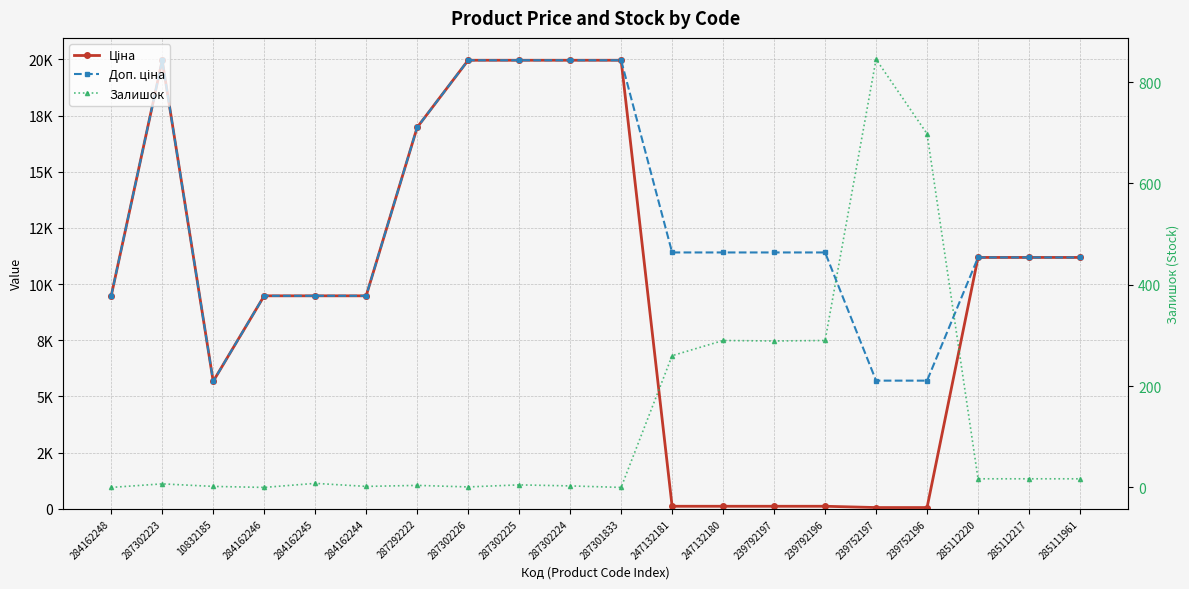

What value does the Ціна series have at 239792197?

114.1